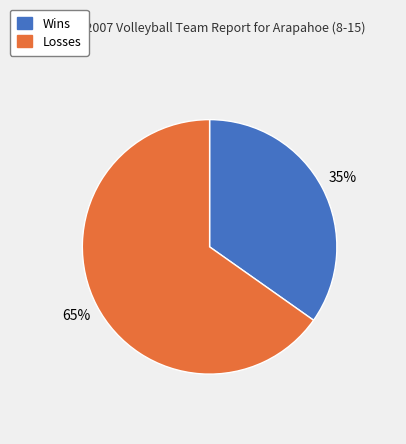

Is there any slice that represents more than half of the pie?

Yes